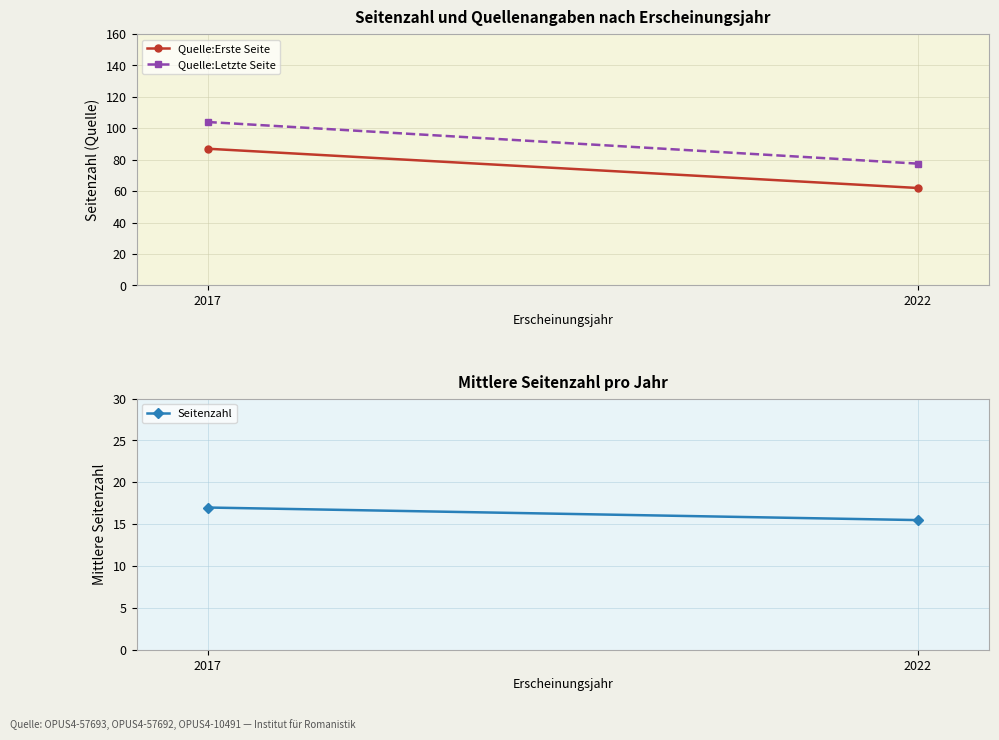

Between 2022 and 2017, which is larger?

2017